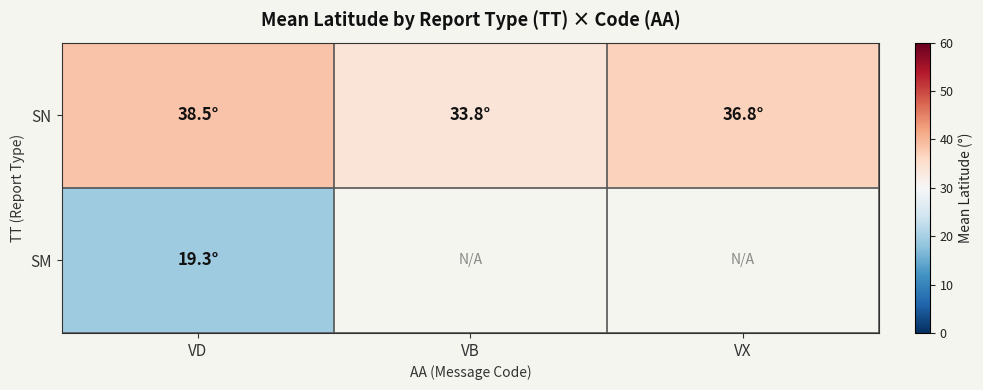

Is it true that SM equals 31.5 at VD?

False